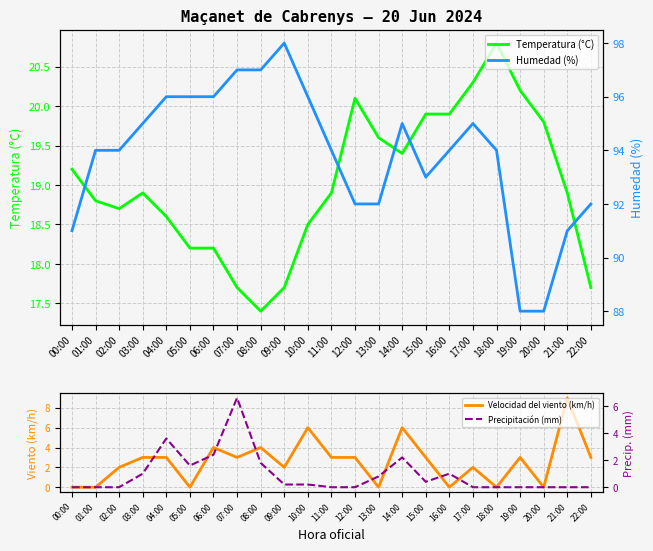

List the series in order of their peak value, lowest first.

Precipitación (mm), Velocidad del viento (km/h), Temperatura (°C), Humedad (%)